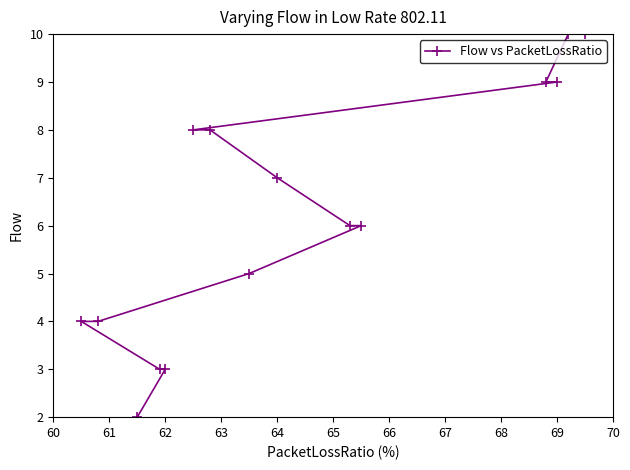

What is the greatest value displayed?

10